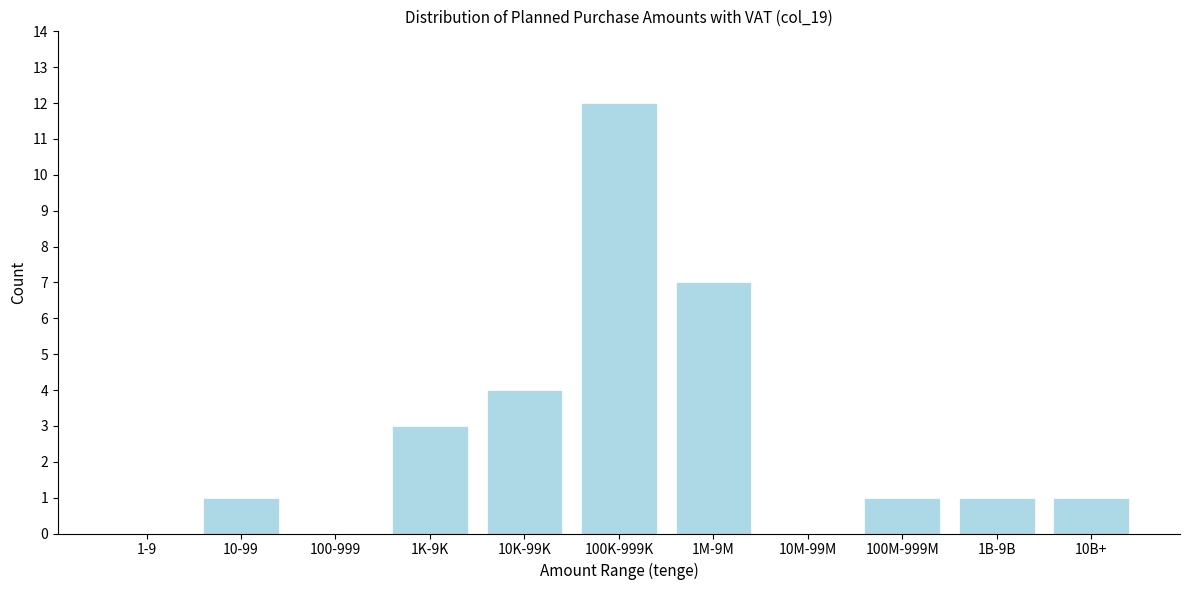

Reading left to right, what are all the values shown in this chart?

1-9=0	10-99=1	100-999=0	1K-9K=3	10K-99K=4	100K-999K=12	1M-9M=7	10M-99M=0	100M-999M=1	1B-9B=1	10B+=1